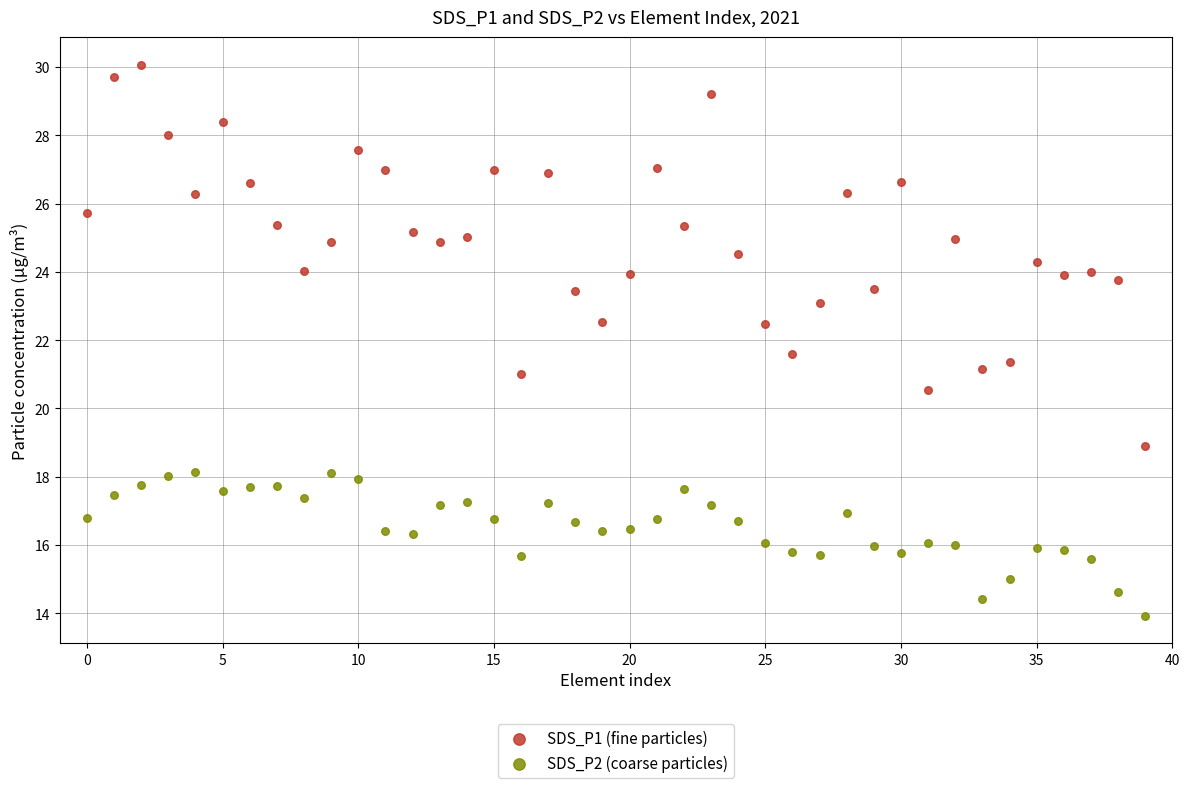

Across all data points, what is the range of Y values (max minus min)?

16.1